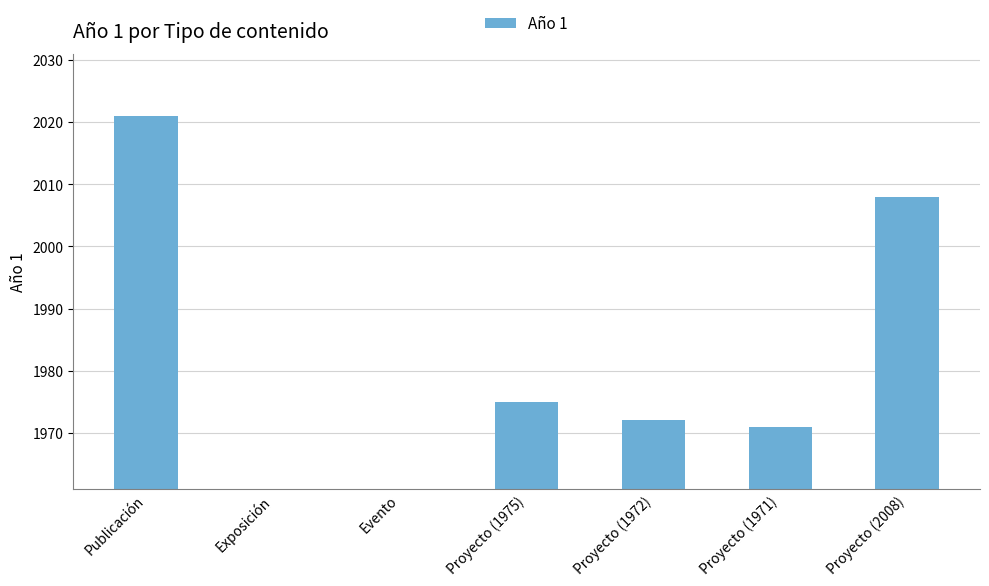

True or false: the data shows 2008 at Proyecto (2008).

True